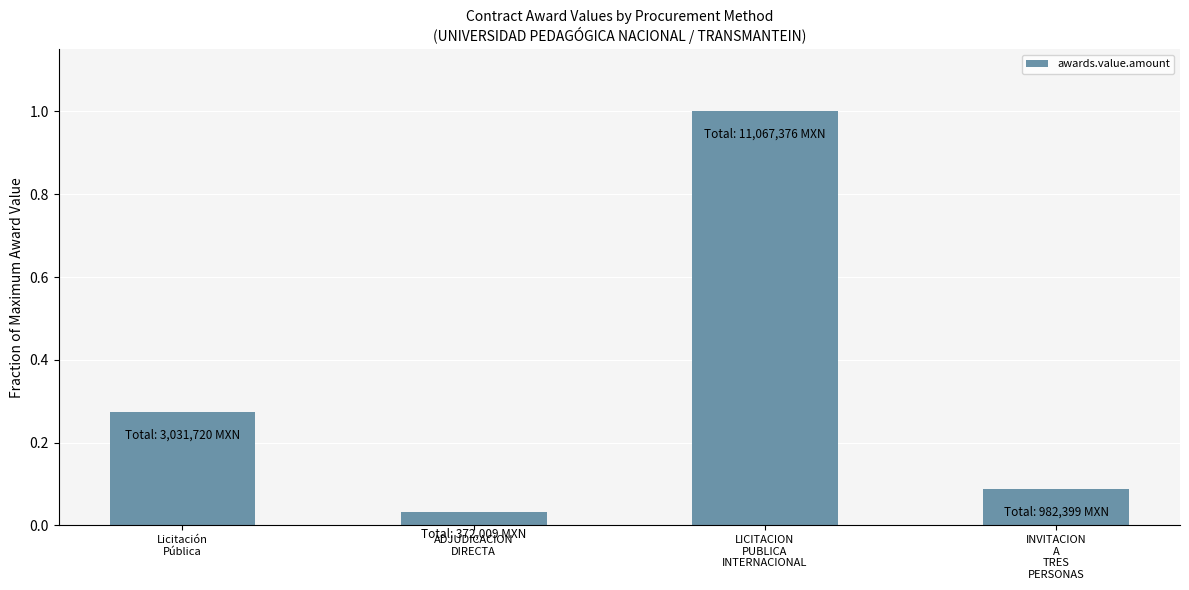

At which label is the value closest to 0?

ADJUDICACION
DIRECTA